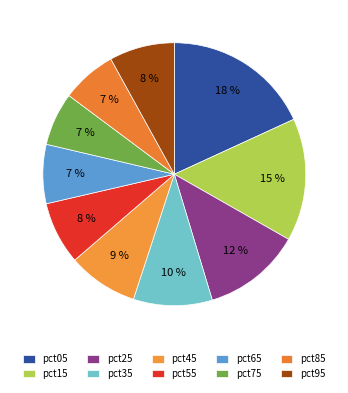

How many slices are in this pie chart?

10